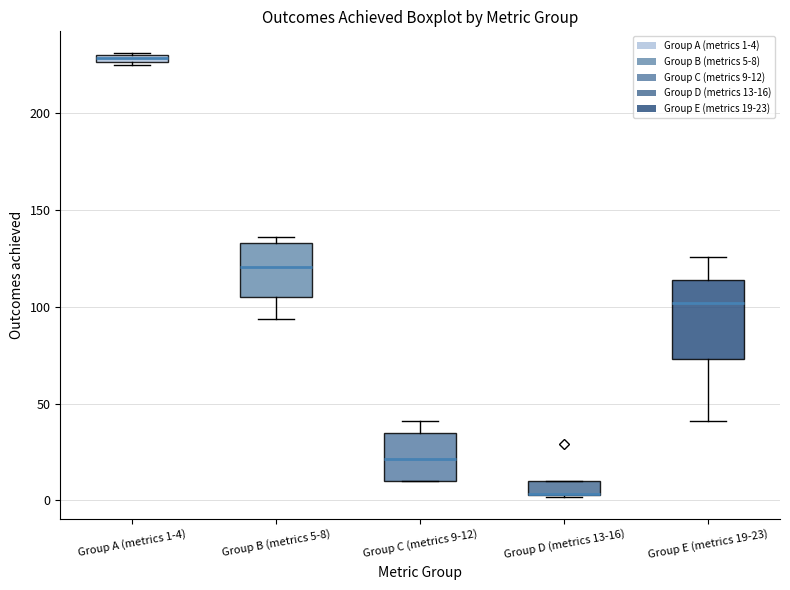

Where is the upper edge of the box for Group E (metrics 19-23) on the y-axis? The values are not printed on the chart, so give them approximately, as read against the axis.

115